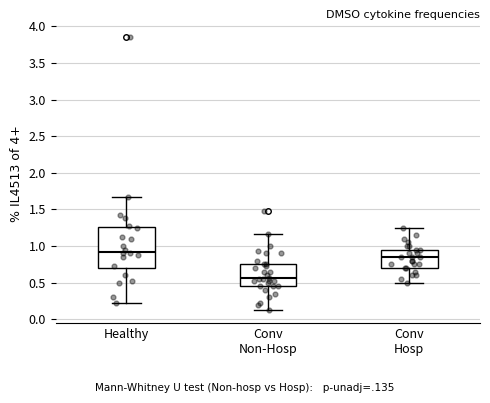

Reading left to right, read every box against the y-axis: the position of its median line, the range the box covers, and the ends of its whiskers. The values are not printed on the chart, so give them approximately, as read against the axis.

Healthy: median 0.95, box 0.70 to 1.25, whiskers 0.20 to 1.65
Conv Non-Hosp: median 0.55, box 0.45 to 0.75, whiskers 0.15 to 1.15
Conv Hosp: median 0.85, box 0.70 to 0.95, whiskers 0.50 to 1.25